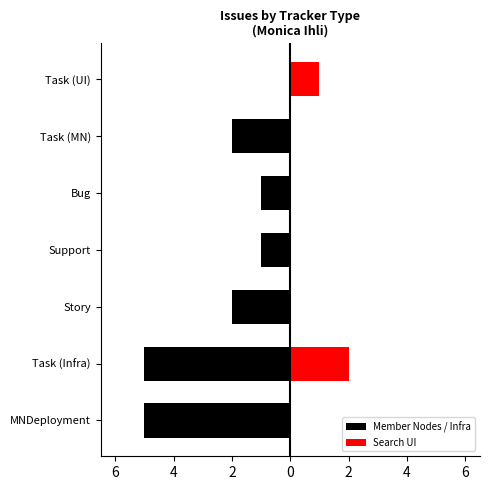

Between MNDeployment and Task (MN), which series saw the biggest shift?

Member Nodes / Infra